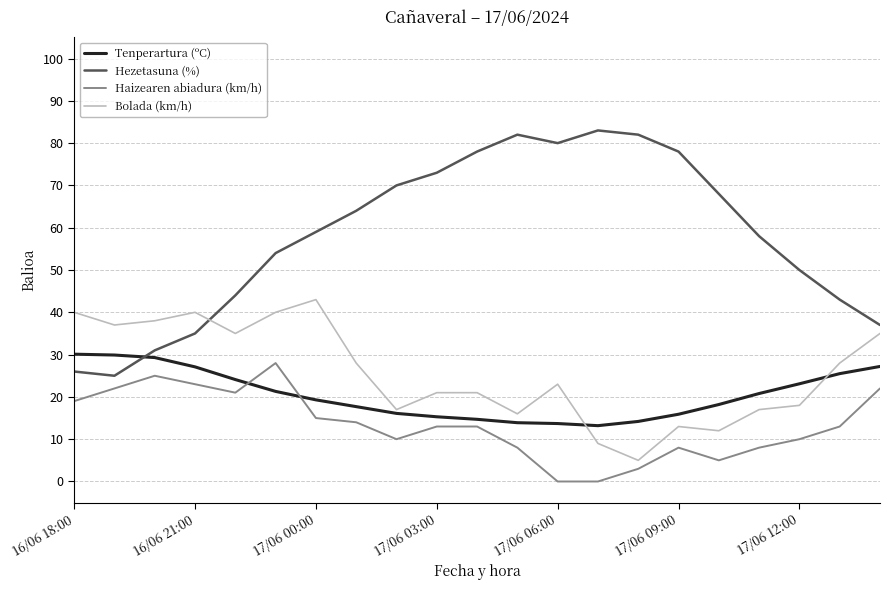

Which series has the widest spread of values?

Hezetasuna (%)